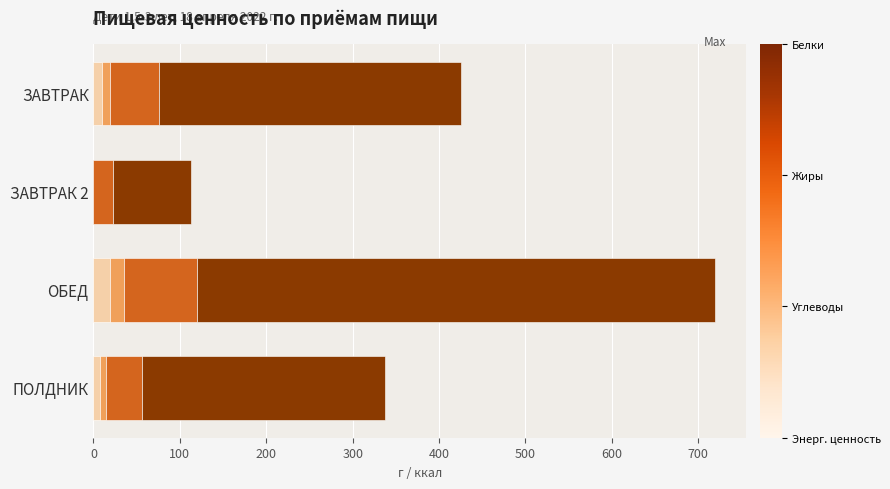

At which category is the sum across all series the highest?

ОБЕД